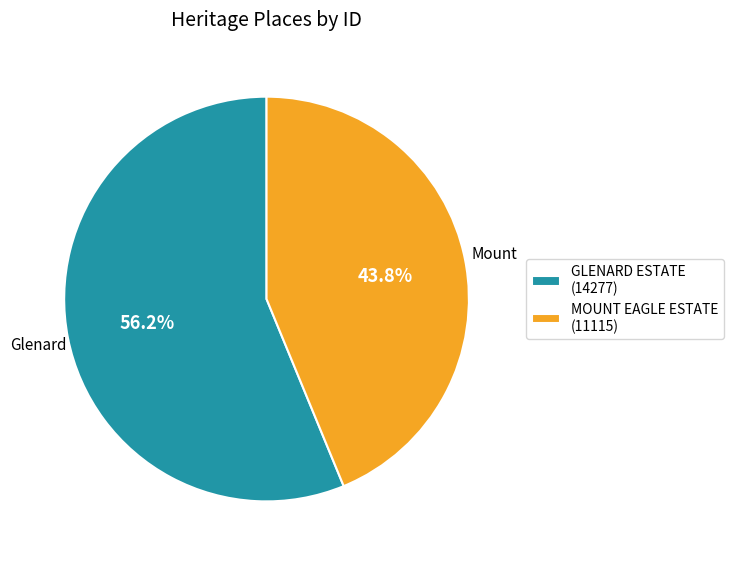

What percentage is the MOUNT EAGLE ESTATE slice, to the nearest percent?

44%